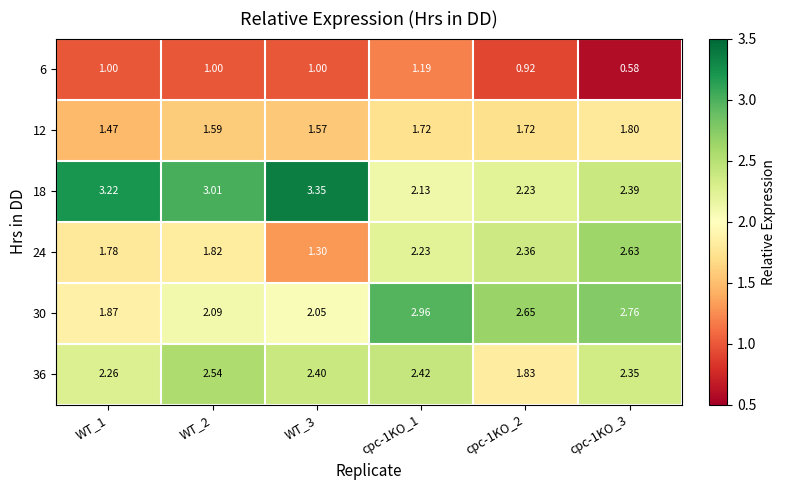

Is the value of 6 at cpc-1KO_3 greater than the value of 24 at WT_3?

No